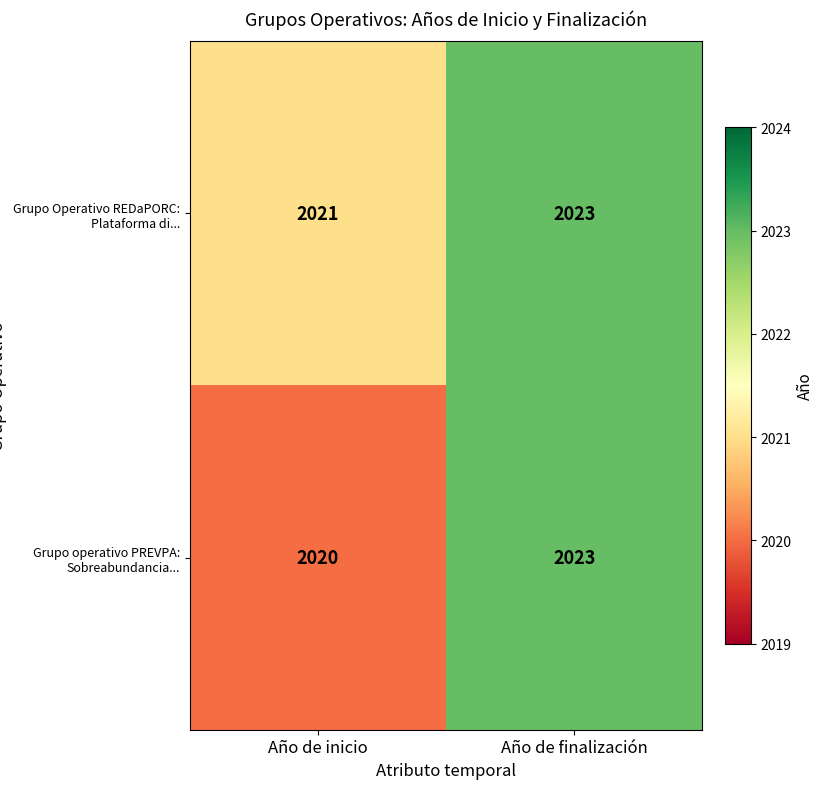

Rank the categories by Grupo Operativo REDaPORC: Plataforma di... value from lowest to highest.

Año de inicio, Año de finalización